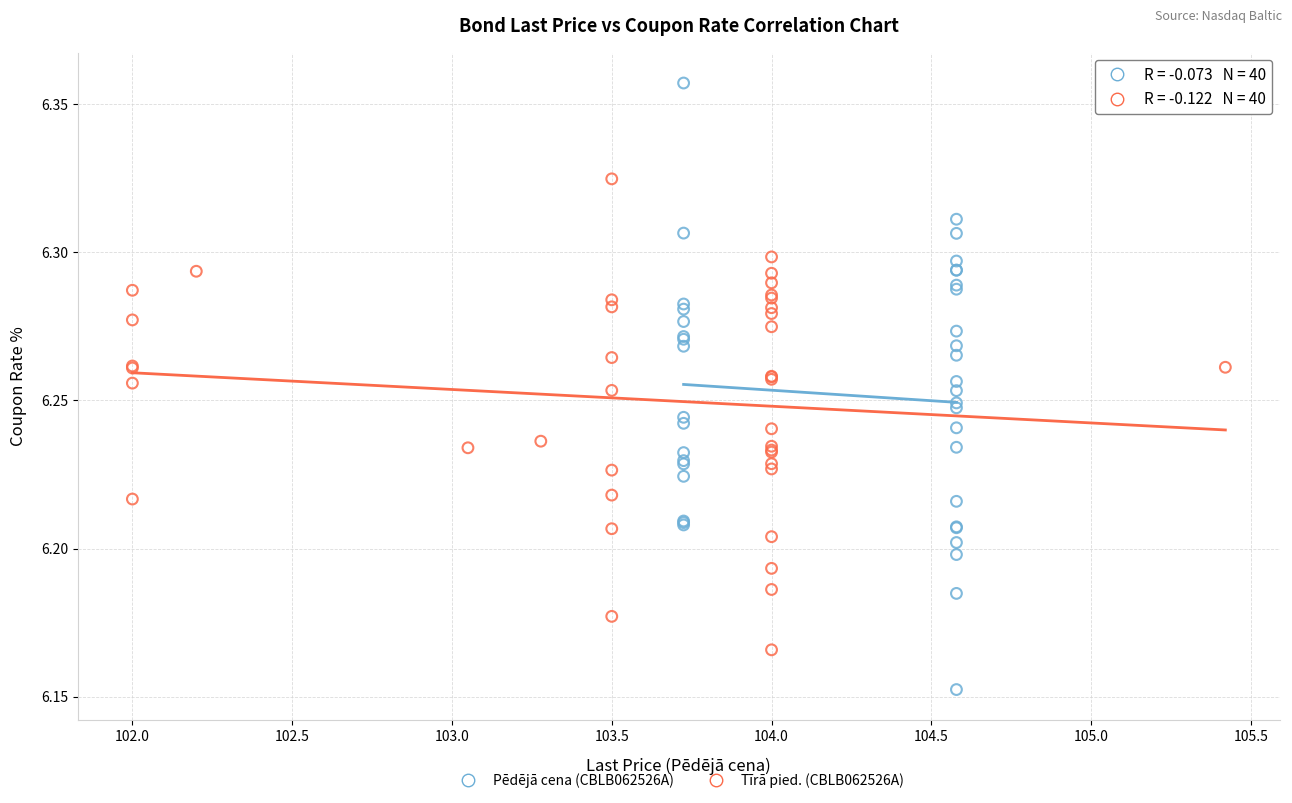

Which series has the largest Y range (max minus min)?

Pēdējā cena (CBLB062526A)